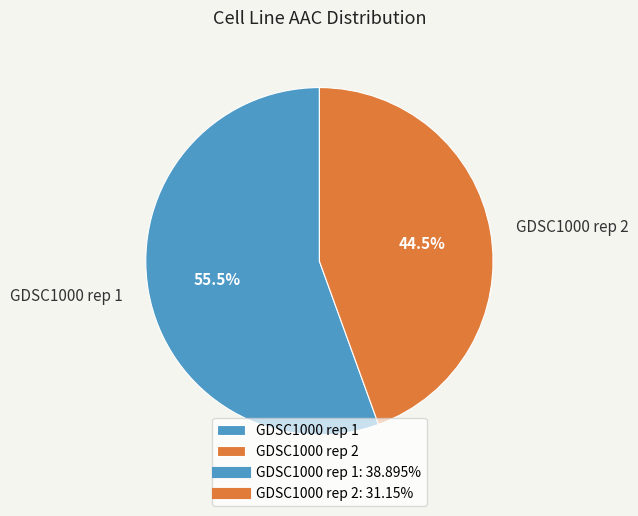

Is GDSC1000 rep 1 the majority of the pie?

Yes